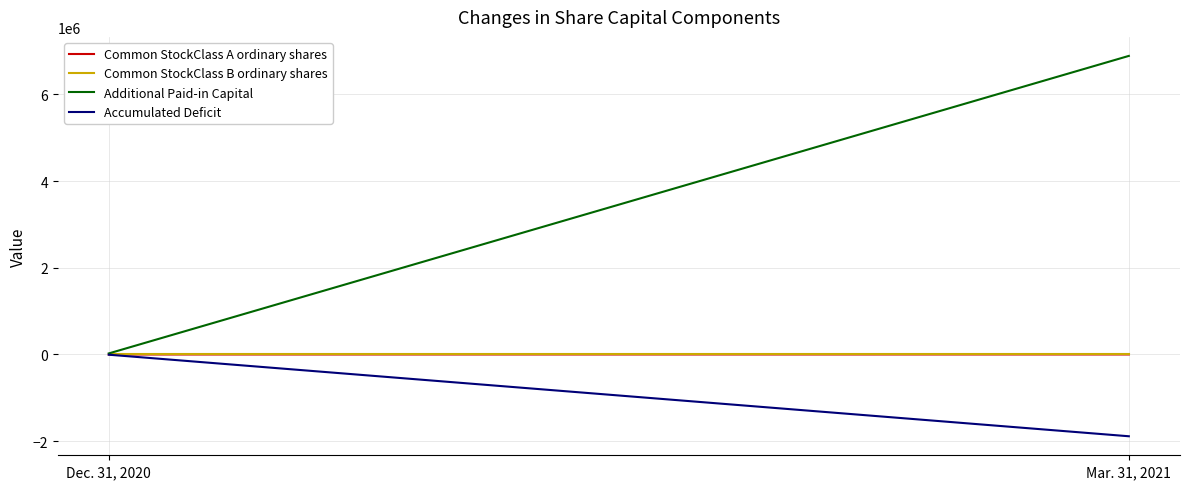

Rank the series at Mar. 31, 2021 from highest to lowest value.

Additional Paid-in Capital, Common StockClass B ordinary shares, Common StockClass A ordinary shares, Accumulated Deficit